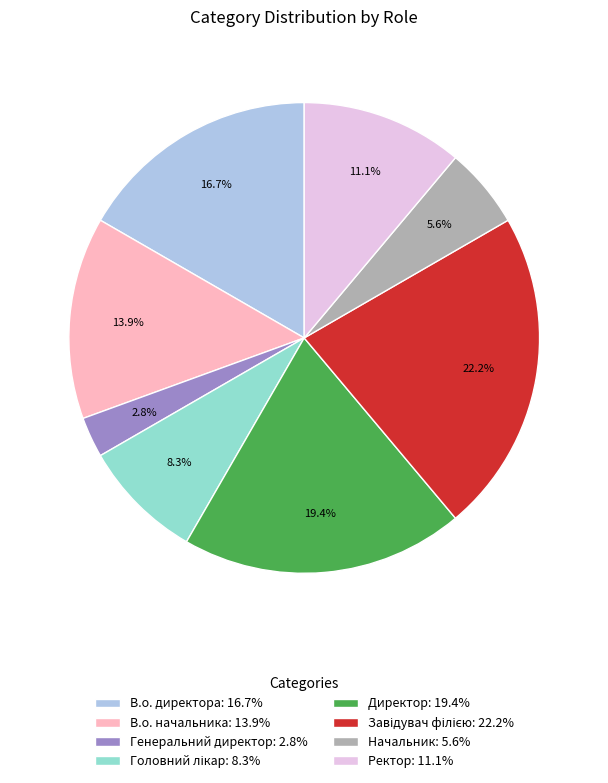

Between Ректор and Генеральний директор, which is larger?

Ректор